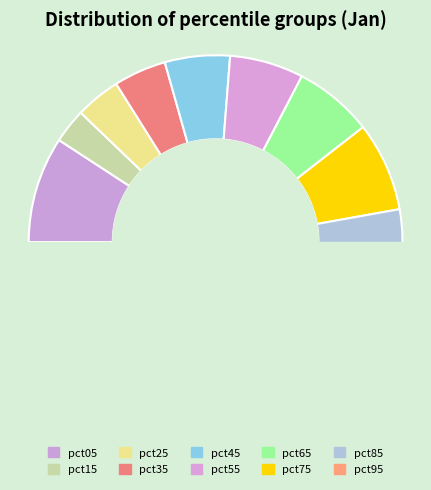

Count the number of slices in the pie.

10